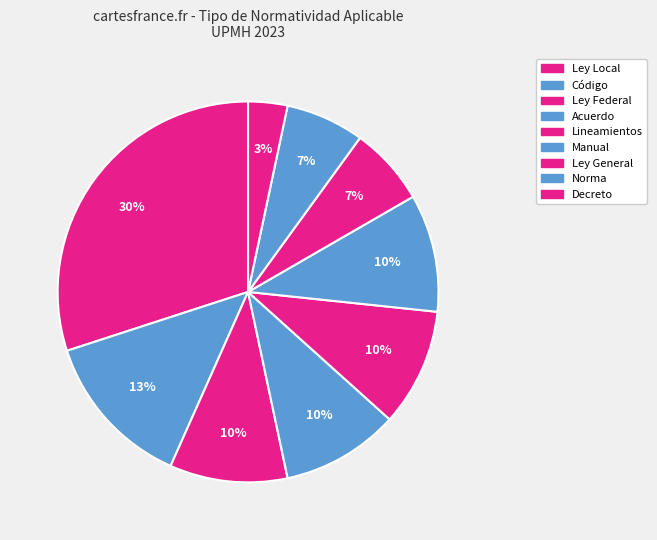

How many slices are in this pie chart?

9